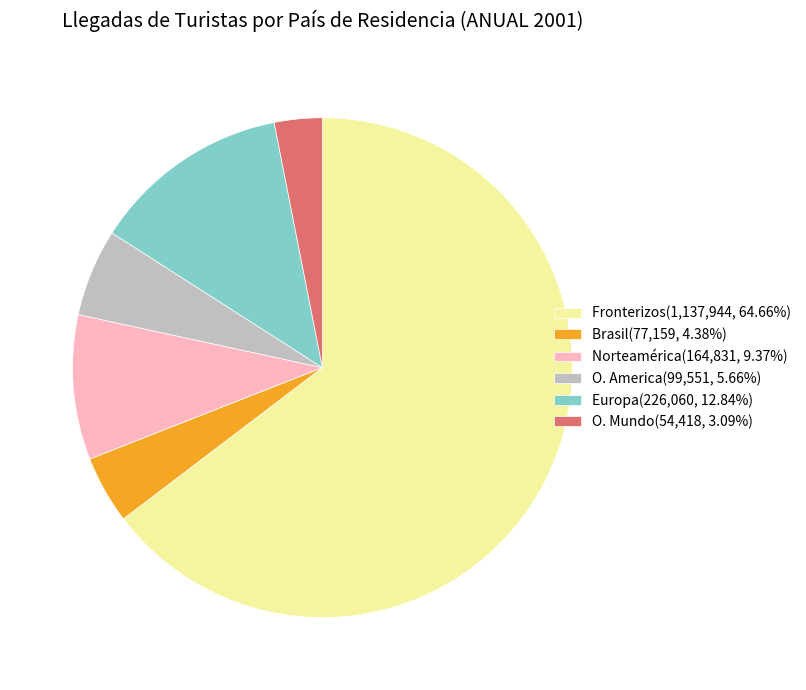

Do O. Mundo(54,418, 3.09%) and O. America(99,551, 5.66%) together represent more than half of the pie?

No